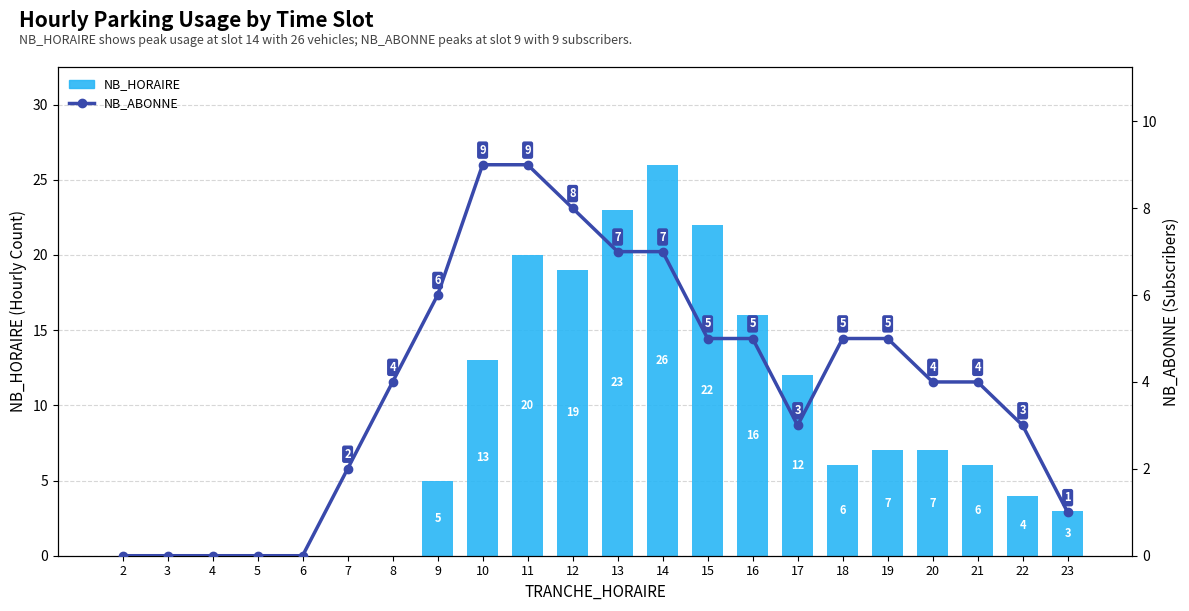

Which series has the largest total across all categories?

NB_HORAIRE